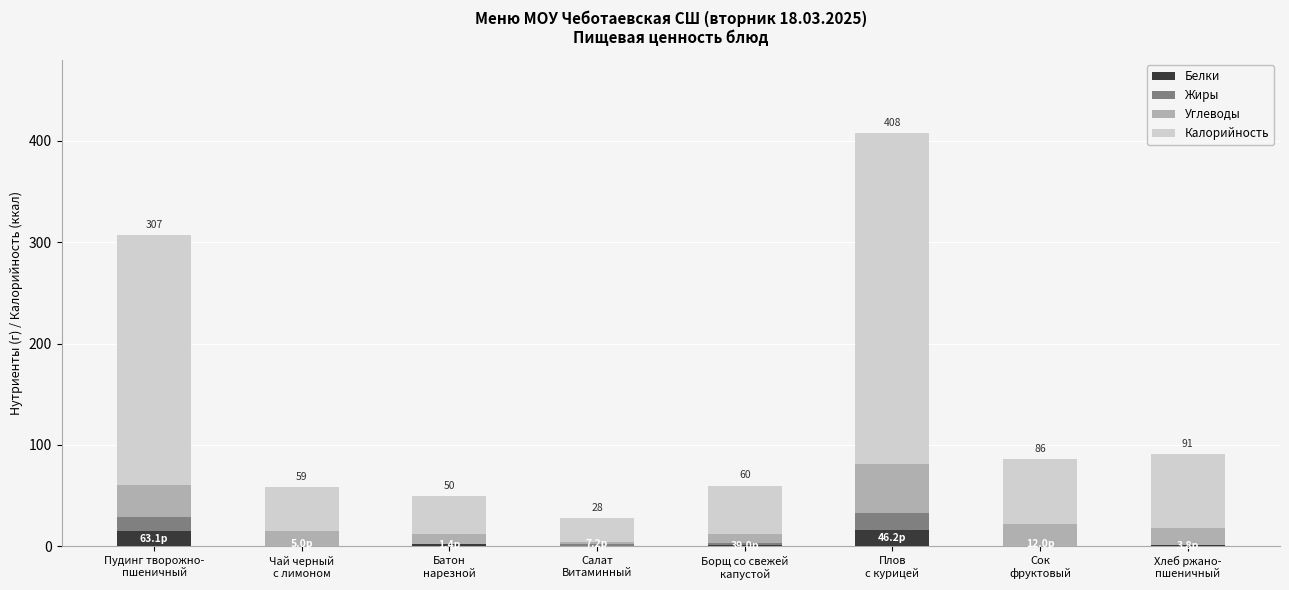

What is the highest value of the Белки series?

16